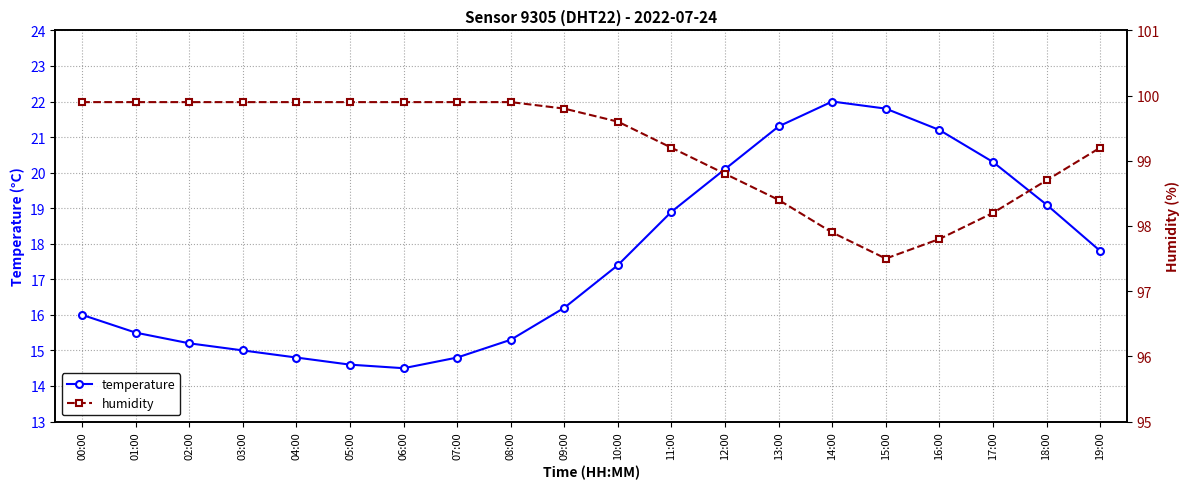

List the labels in order of humidity value, largest first.

00:00, 01:00, 02:00, 03:00, 04:00, 05:00, 06:00, 07:00, 08:00, 09:00, 10:00, 11:00, 19:00, 12:00, 18:00, 13:00, 17:00, 14:00, 16:00, 15:00